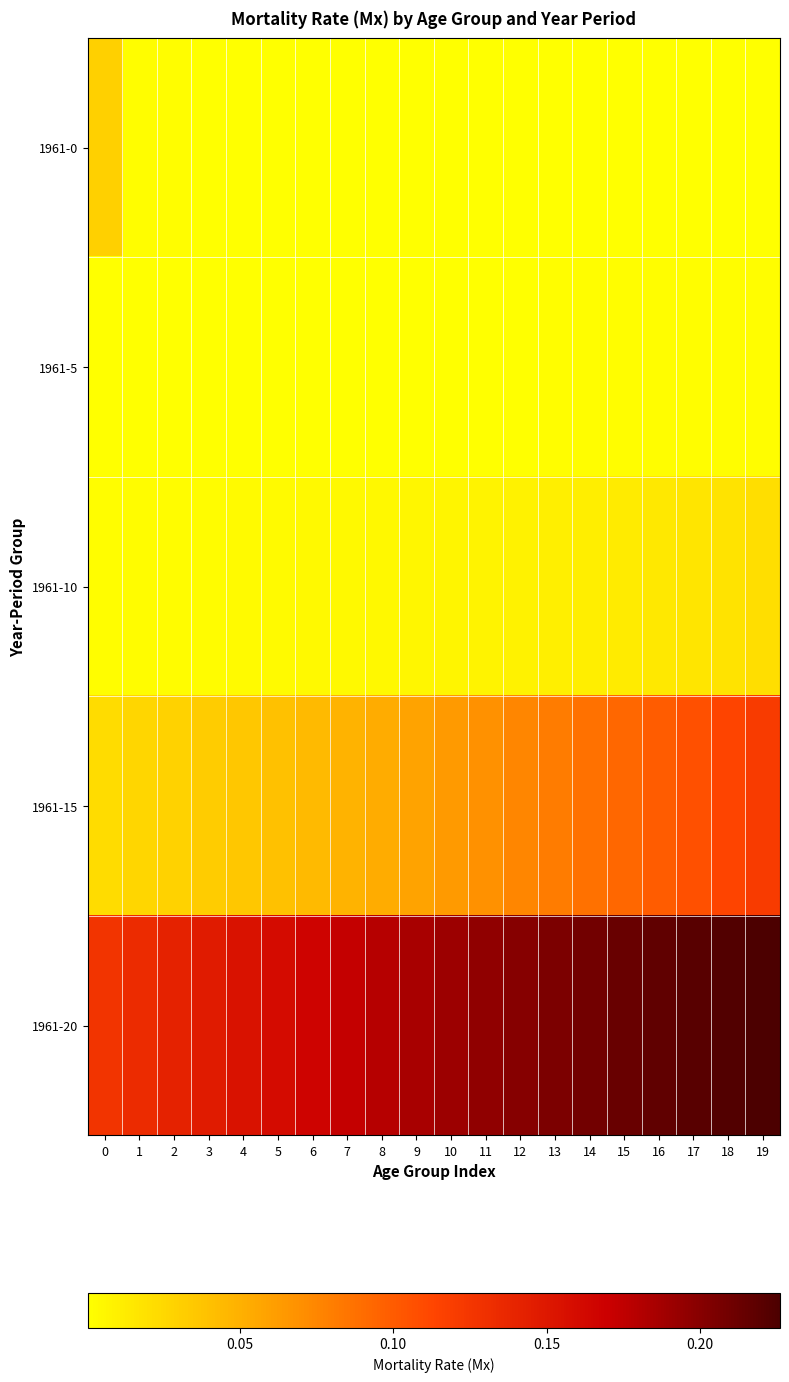

List the series in order of their peak value, highest first.

1961-20, 1961-15, 1961-0, 1961-10, 1961-5